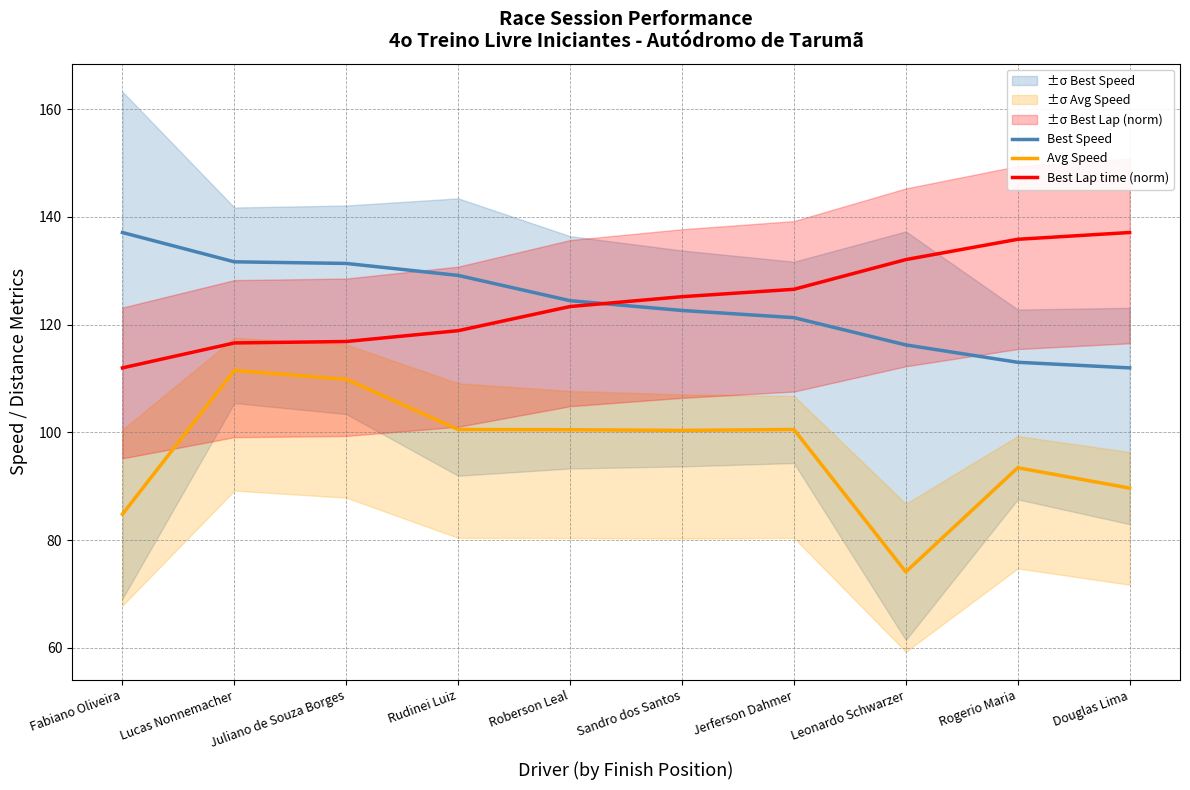

At how many categories does at least one series exceed 132?

4